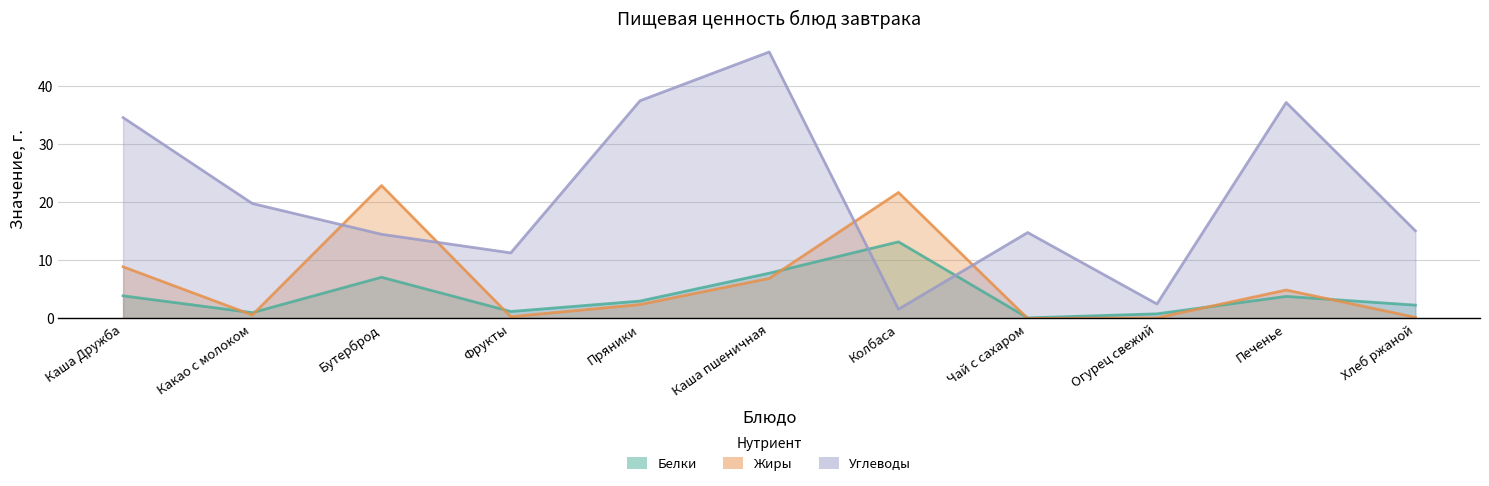

How many interior local valleys does the Углеводы series have?

3